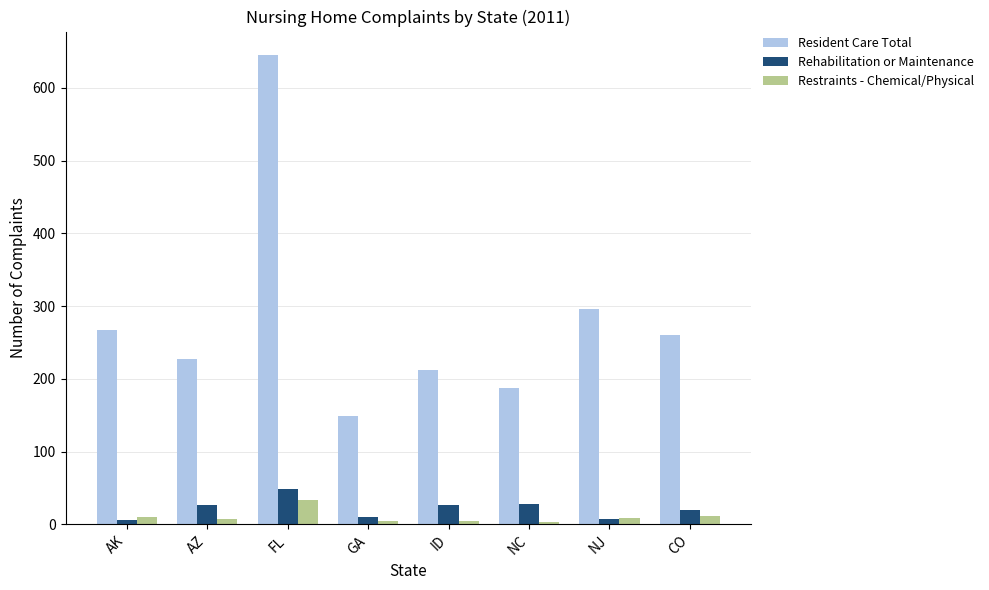

What is the maximum value shown in the chart?

645